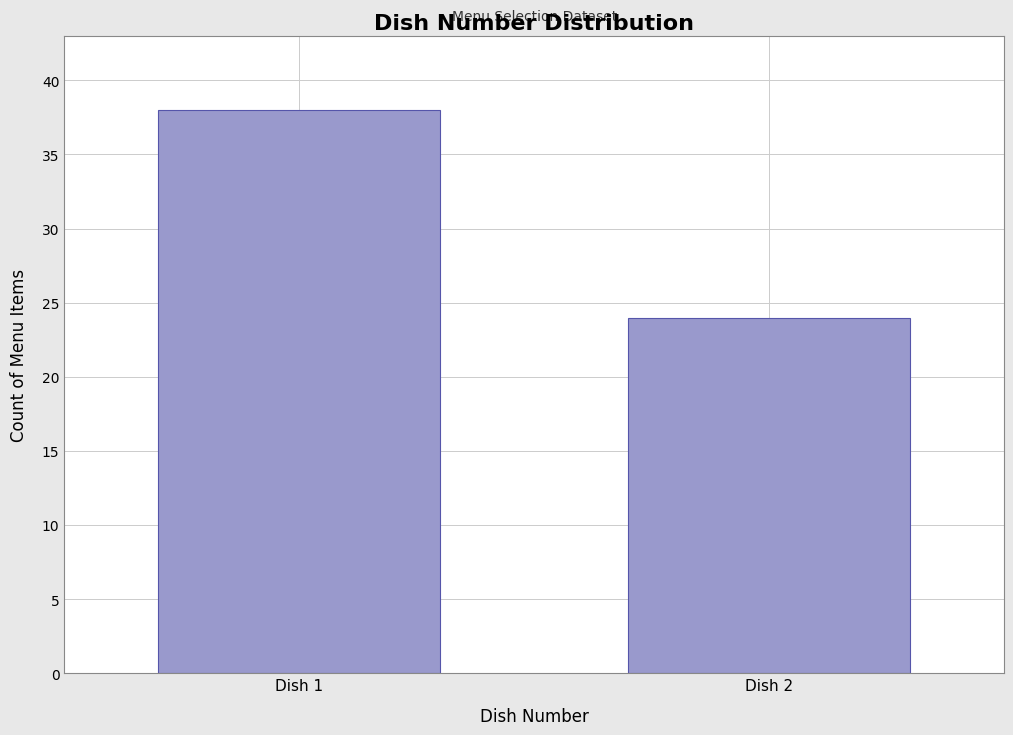

Reading left to right, list all the values displayed in this chart.

Dish 1=38	Dish 2=24